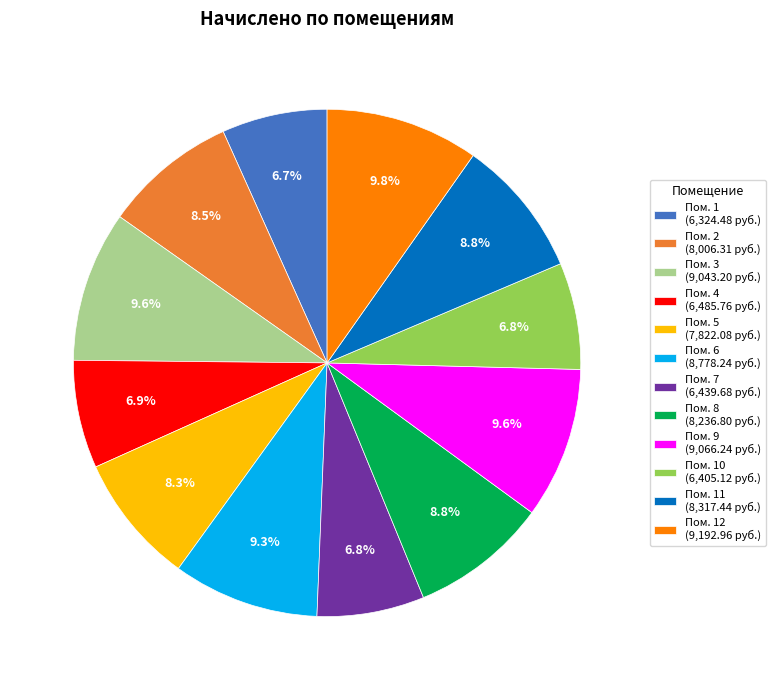

Which has a higher value, Пом. 11 (8,317.44 руб.) or Пом. 10 (6,405.12 руб.)?

Пом. 11 (8,317.44 руб.)